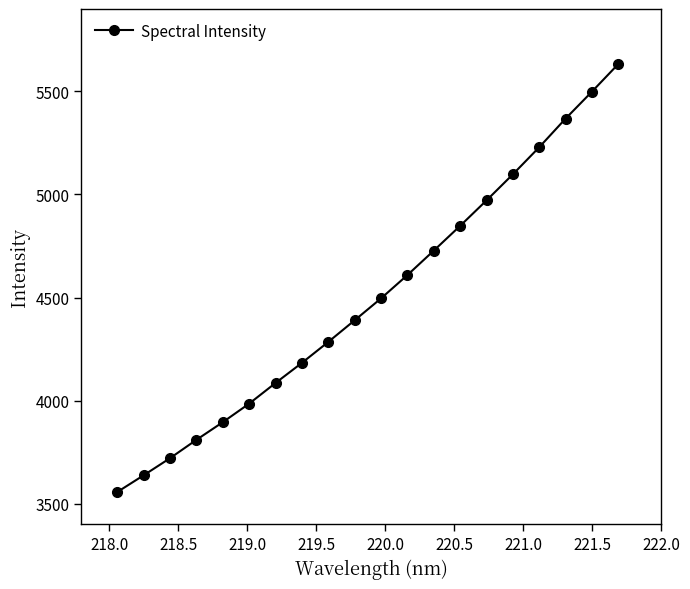

What is the value of the 2nd point from the left?

3637.5